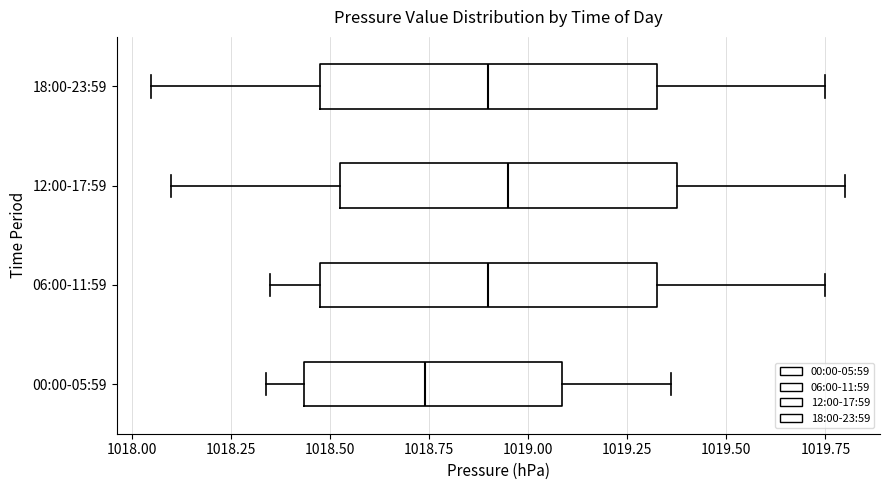

Which box has the furthest to the left median line?

00:00-05:59